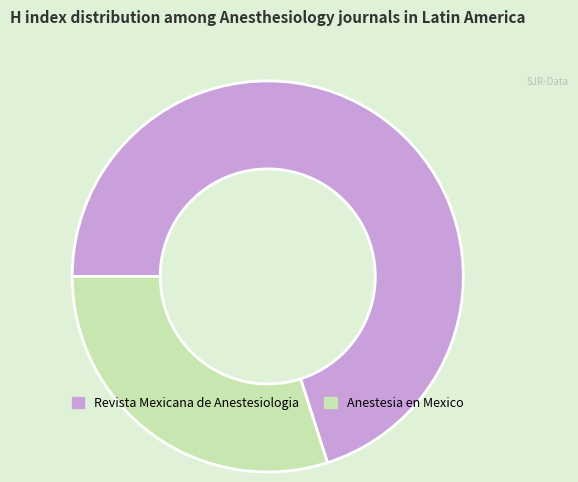

Between Revista Mexicana de Anestesiologia and Anestesia en Mexico, which is larger?

Revista Mexicana de Anestesiologia